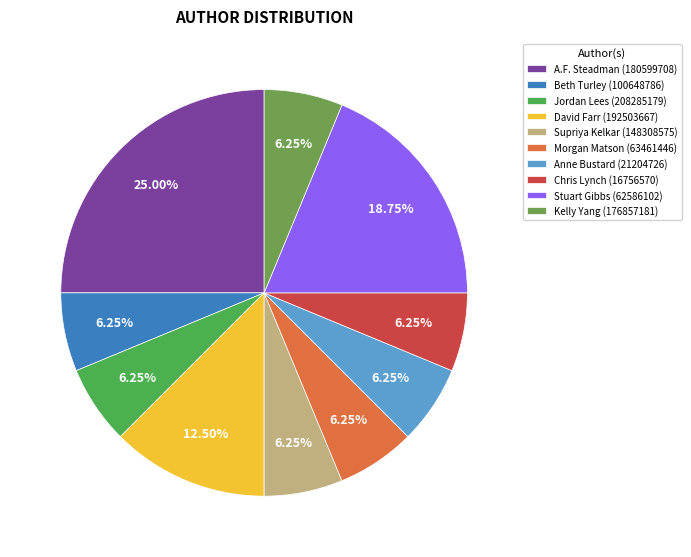

Do Kelly Yang (176857181) and Morgan Matson (63461446) together represent more than half of the pie?

No